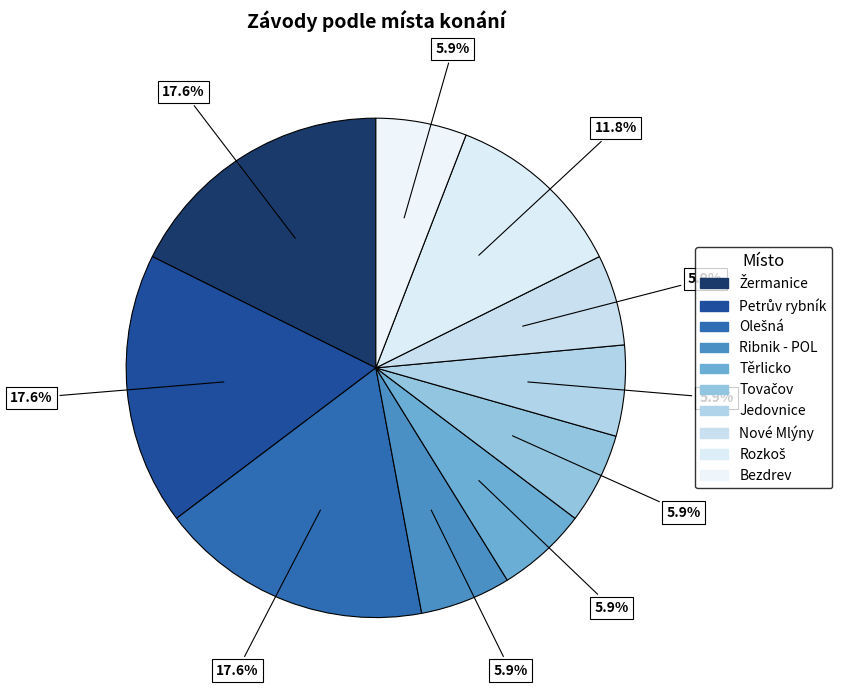

What is the smallest slice in the pie chart?

Ribnik - POL